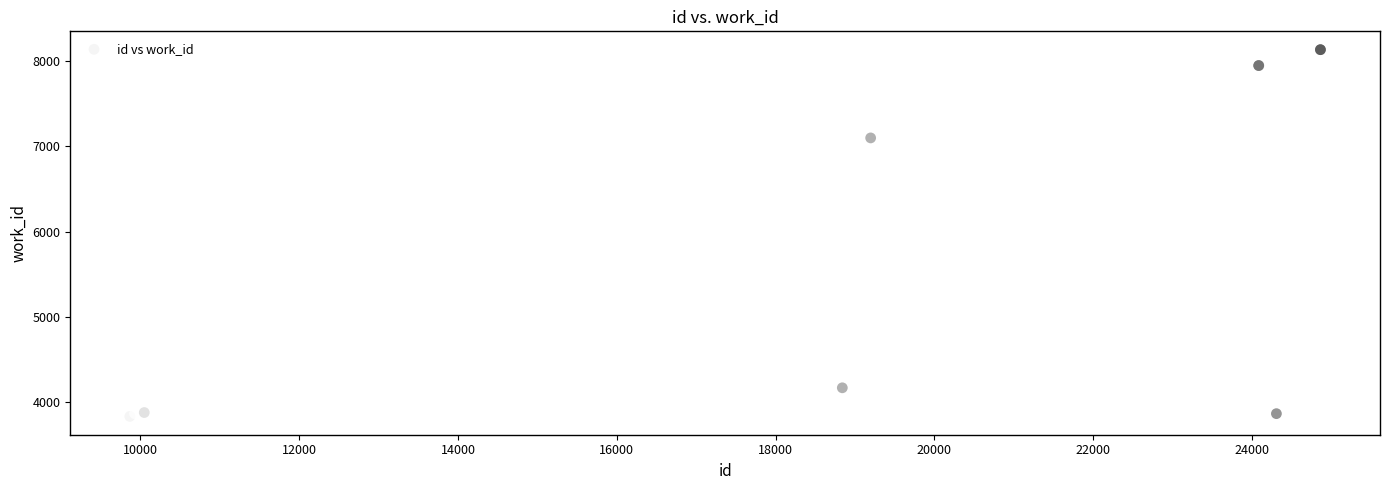

What Y value in the scatter plot is closest to 5982?

7097